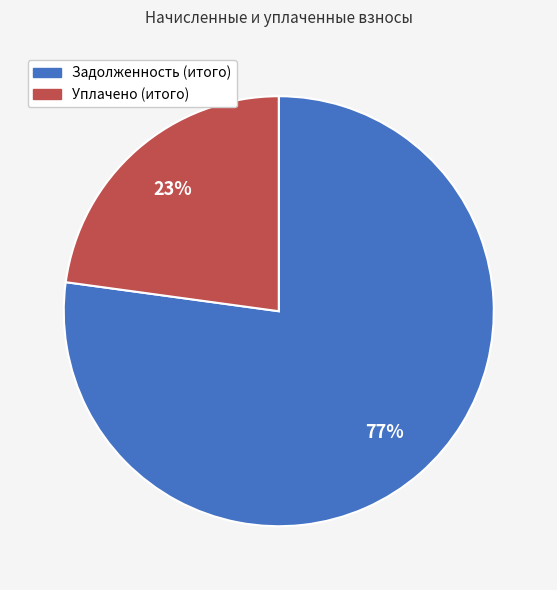

To the nearest percent, what is the difference between the largest and smallest slice percentages?

54%